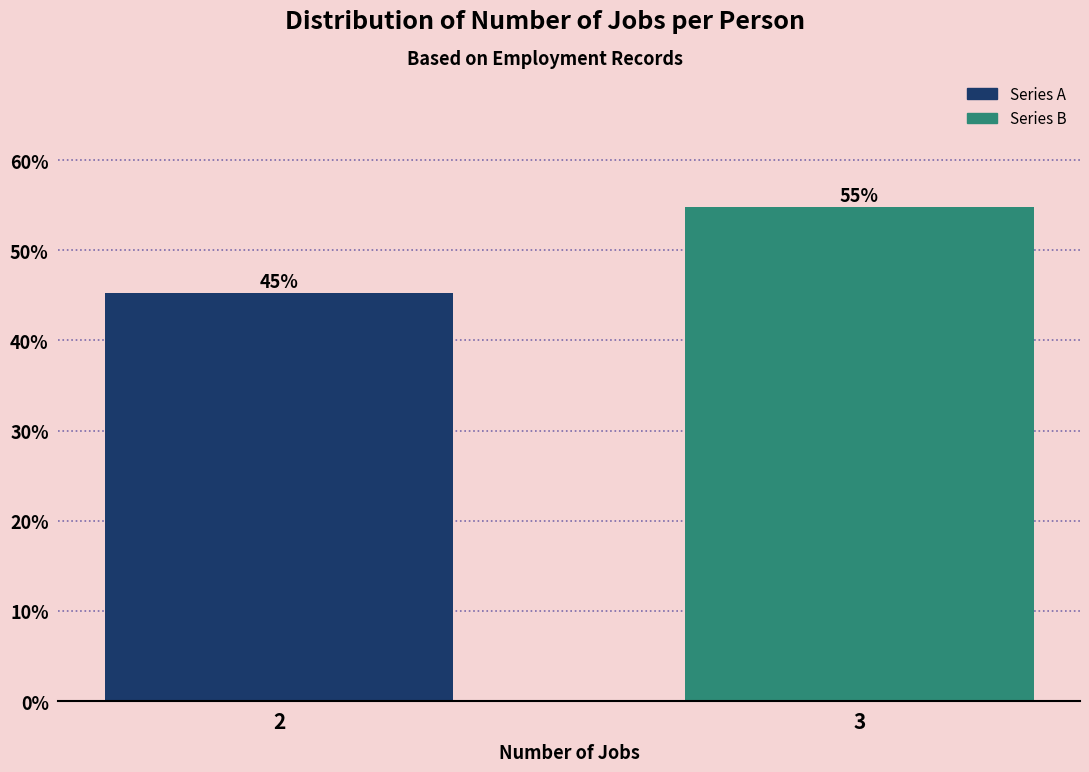

The value at 3 is 54.8. True or false?

True